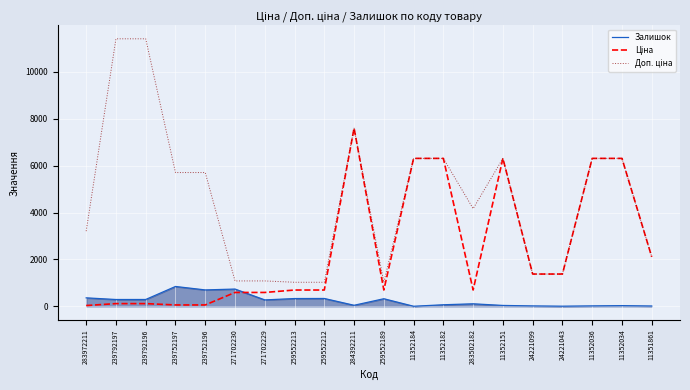

What is the maximum value shown in the chart?

11410.0